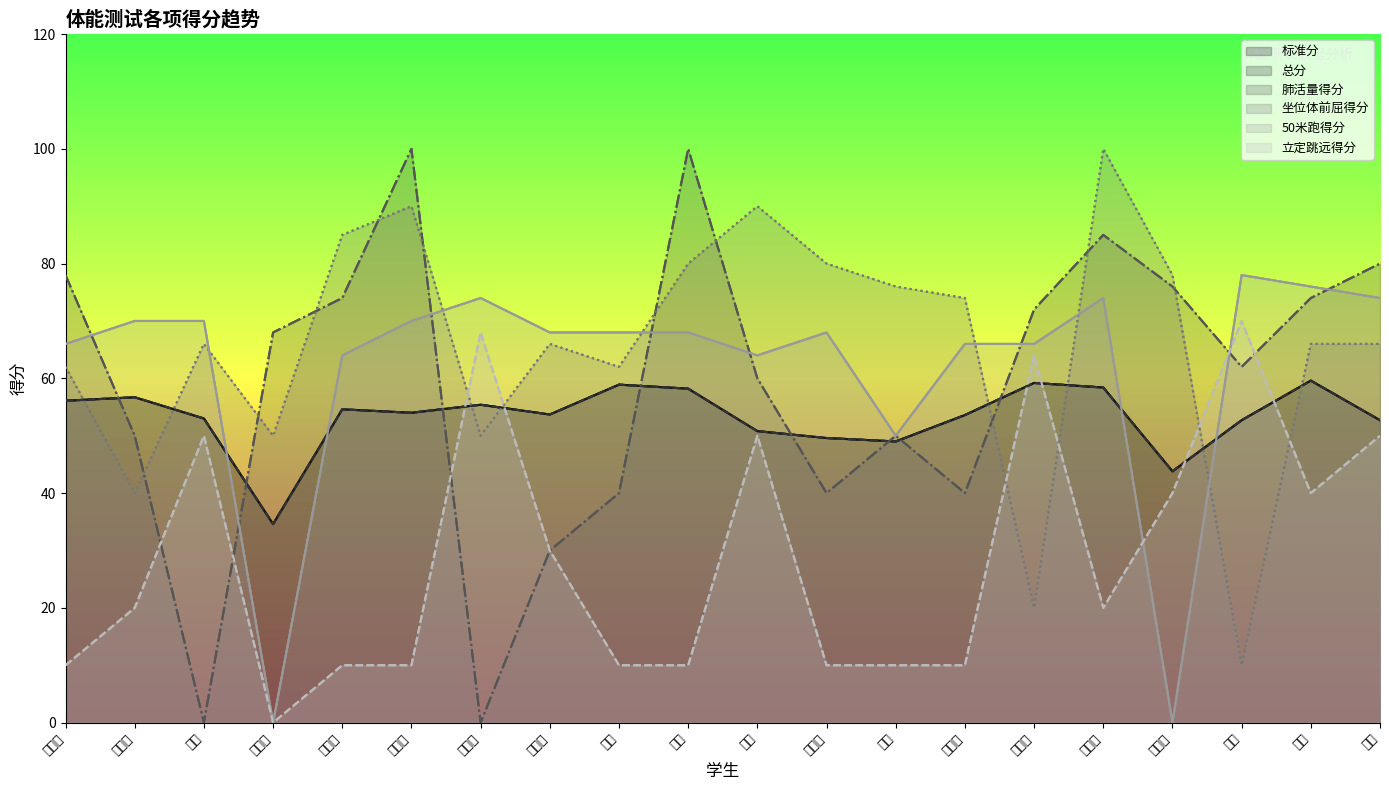

What is the difference between the 肺活量得分 values at 胡佳慧 and 李梦?

22.0